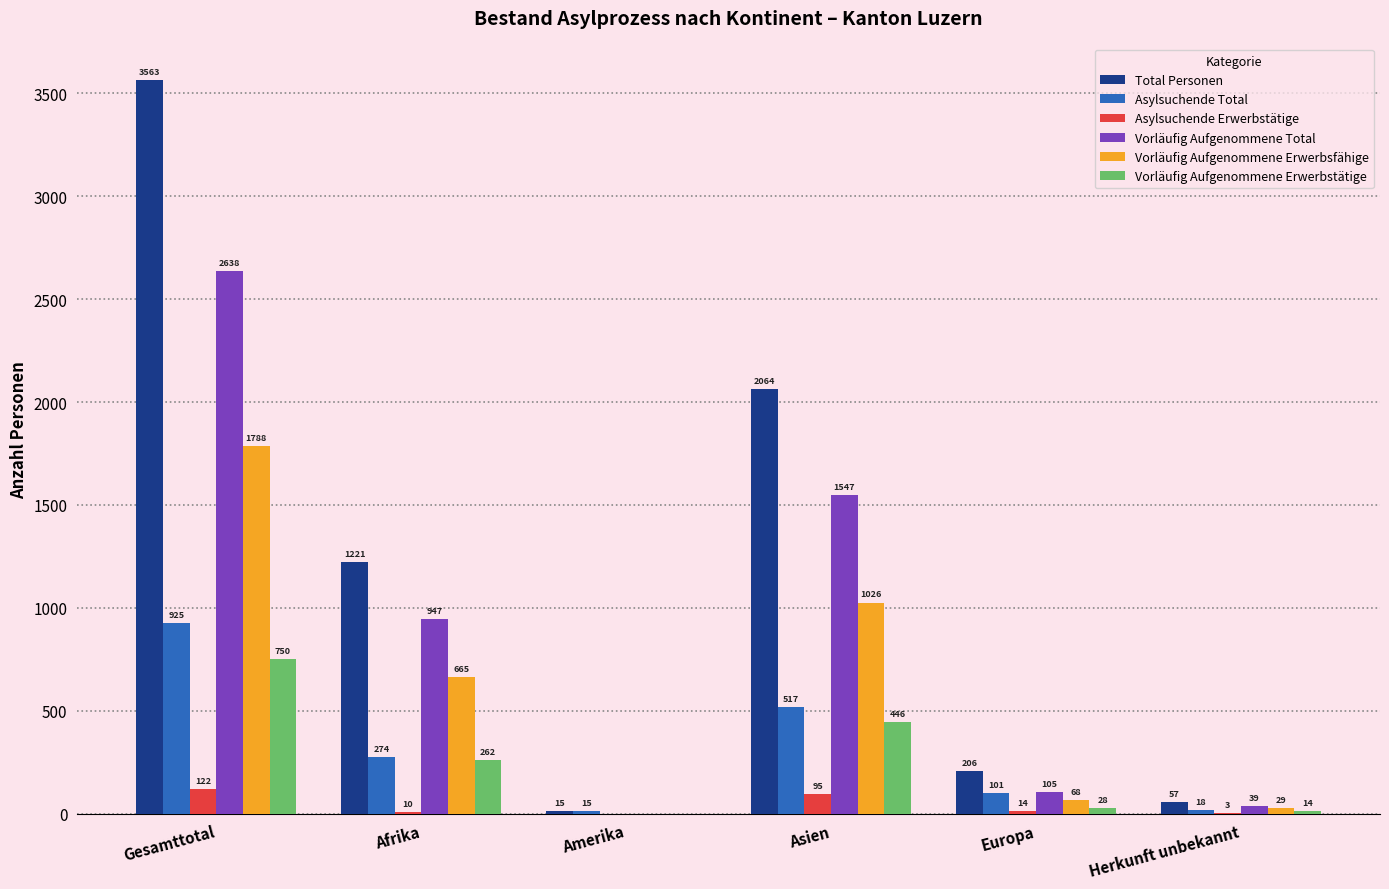

What is the sum of all Vorläufig Aufgenommene Total values?

5276